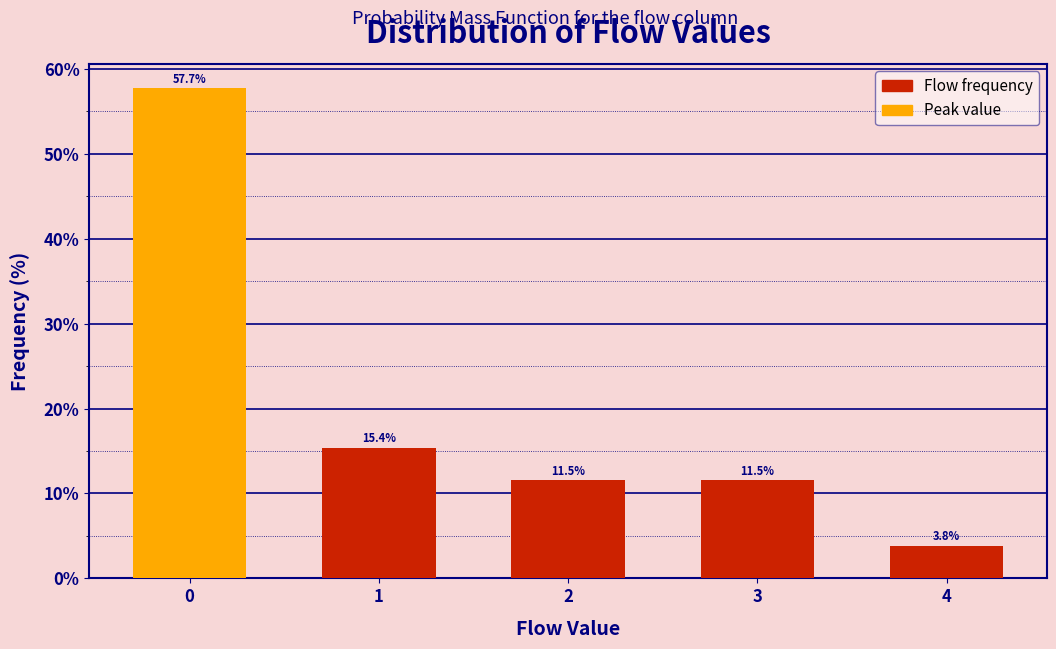

Reading left to right, list all the values displayed in this chart.

57.7	15.4	11.5	11.5	3.8